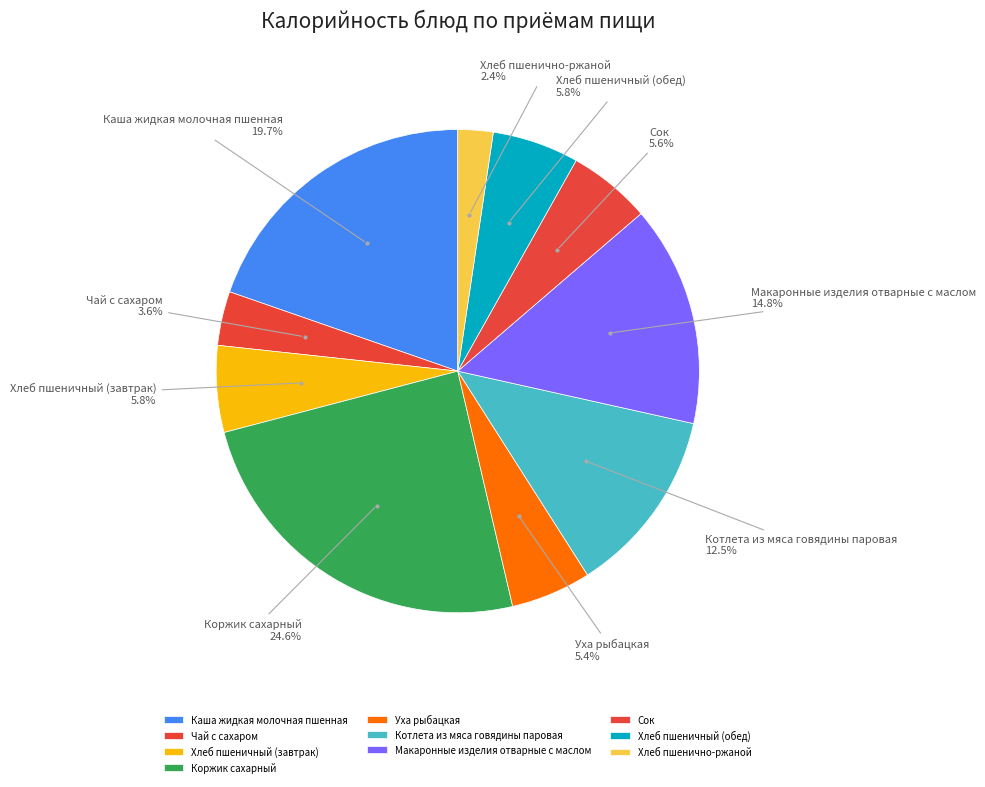

Does Сок account for over 50% of the chart?

No